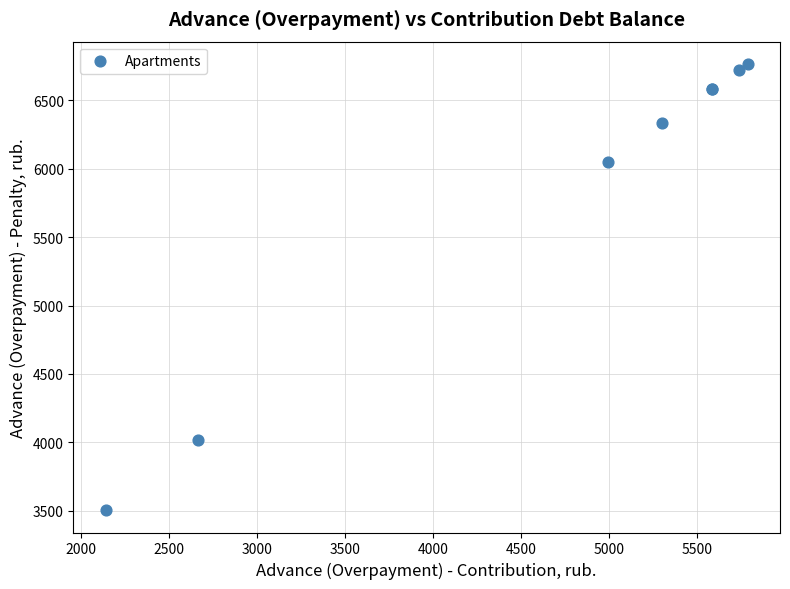

What Y value in the scatter plot is closest to 5135?

6047.6